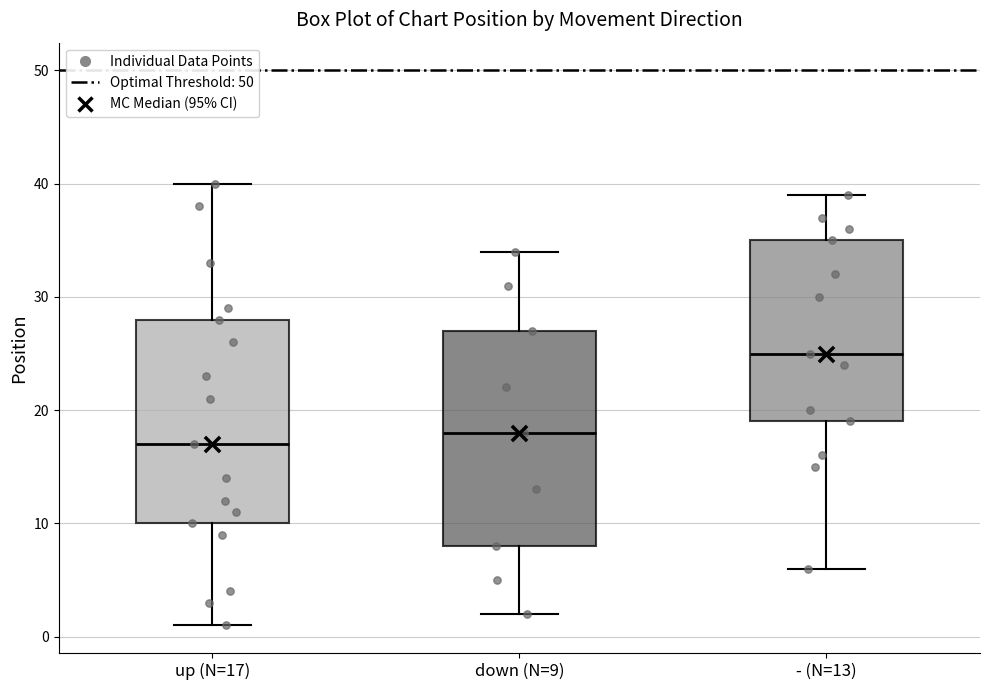

Reading left to right, read every box against the y-axis: the position of its median line, the range the box covers, and the ends of its whiskers. The values are not printed on the chart, so give them approximately, as read against the axis.

up (N=17): median 17, box 10 to 28, whiskers 1 to 40
down (N=9): median 18, box 8 to 27, whiskers 2 to 34
- (N=13): median 25, box 19 to 35, whiskers 6 to 39